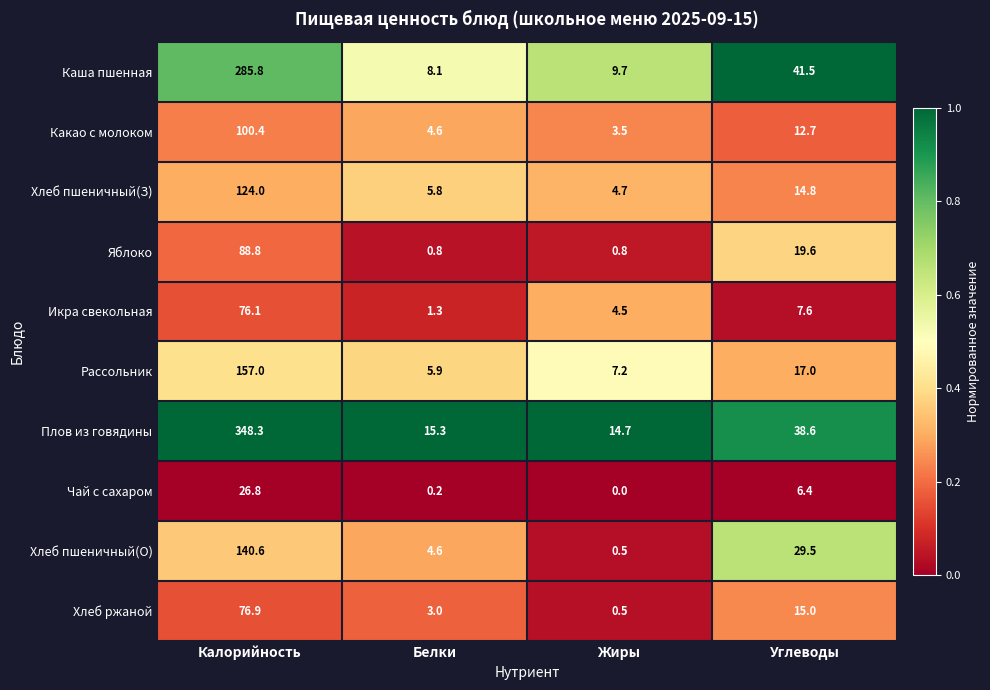

At which category is the sum across all series the highest?

Калорийность